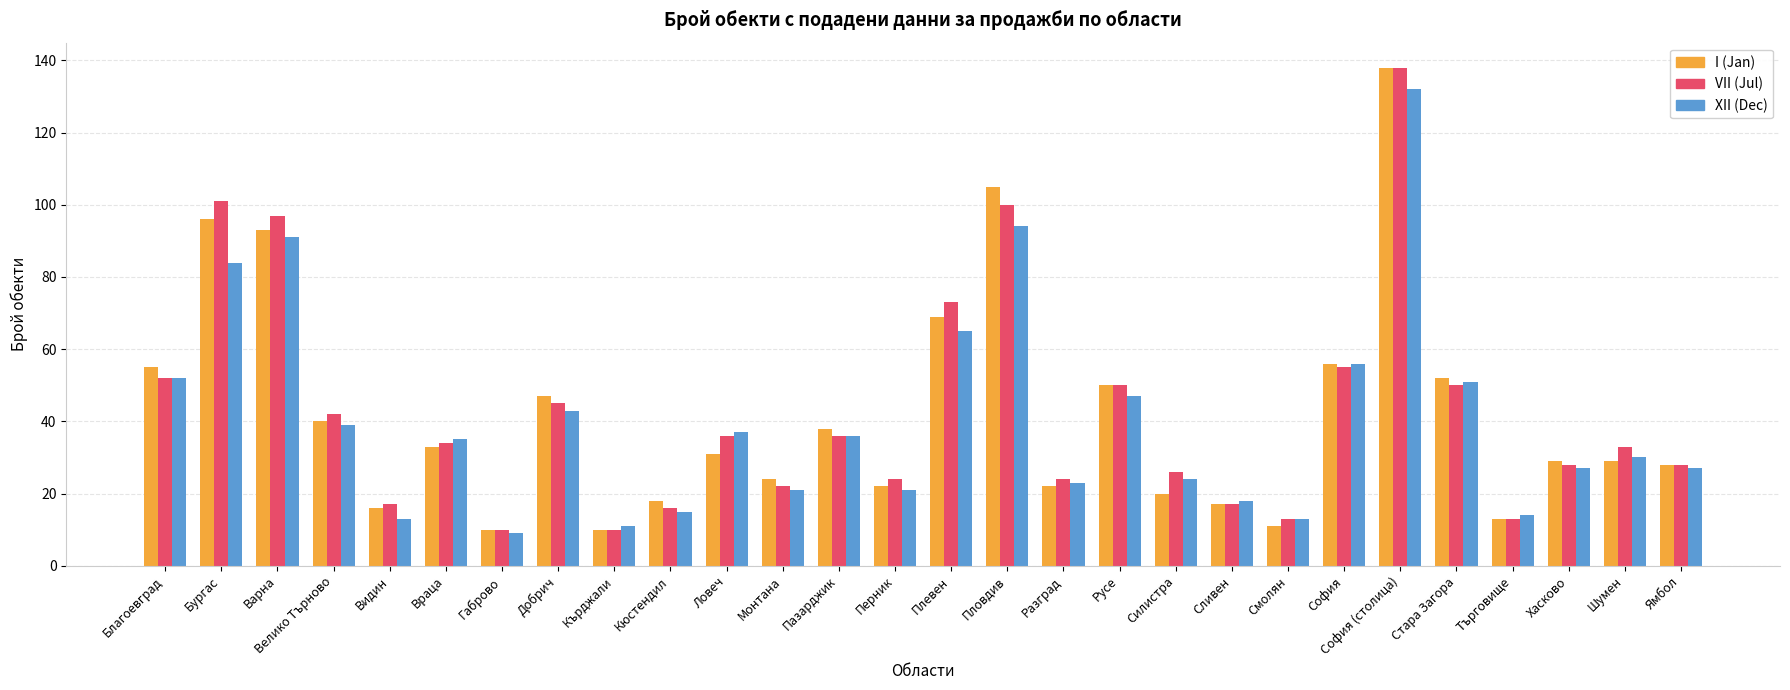

Between Благоевград and Враца, which series saw the biggest shift?

I (Jan)